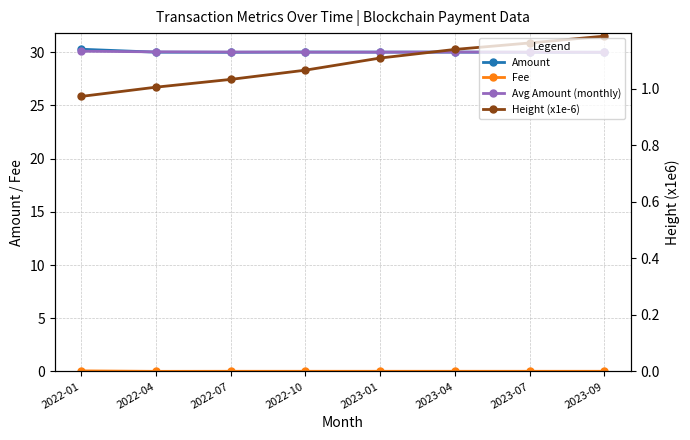

Where does the Amount series first go above 30?

2022-01